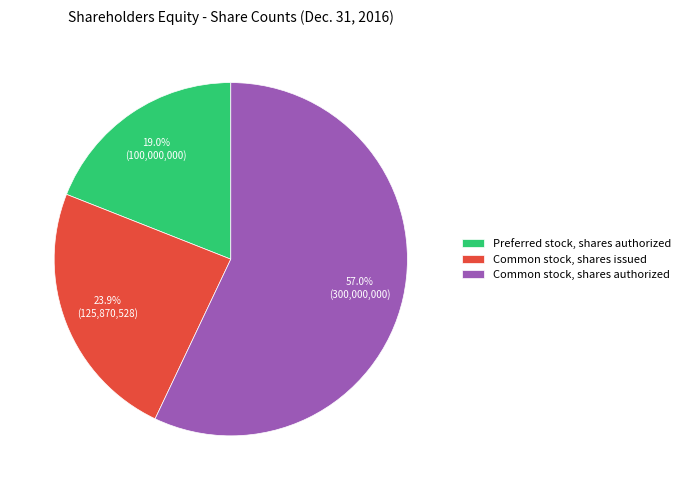

What percentage is the Common stock, shares authorized slice, to the nearest percent?

57%